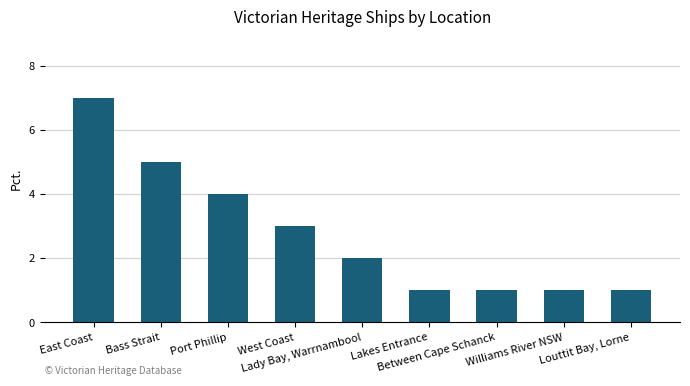

What is the sum of the values at Port Phillip and Williams River NSW?

5